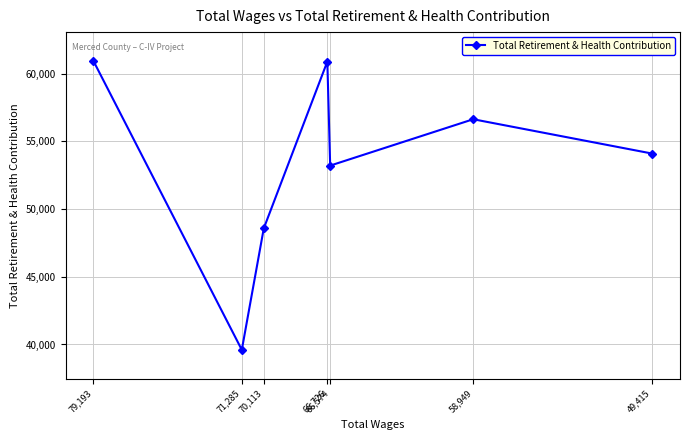

The chart shows a value of 38556 at 79,193. True or false?

False